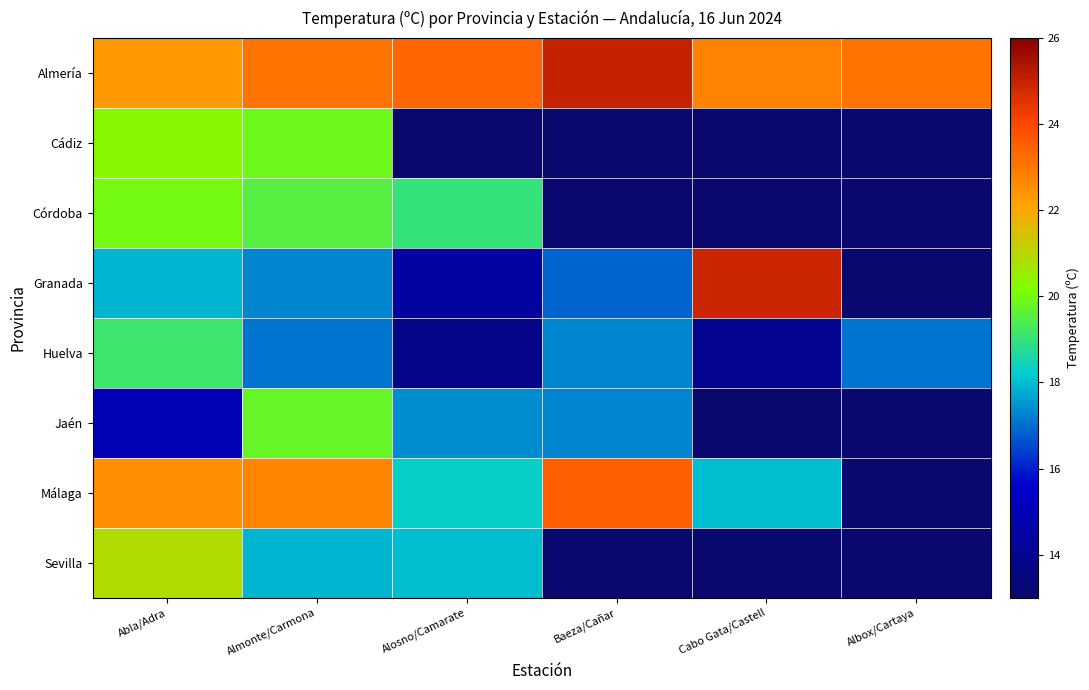

Rank the series by their maximum value, from highest to lowest.

Almería, Granada, Málaga, Sevilla, Cádiz, Córdoba, Jaén, Huelva